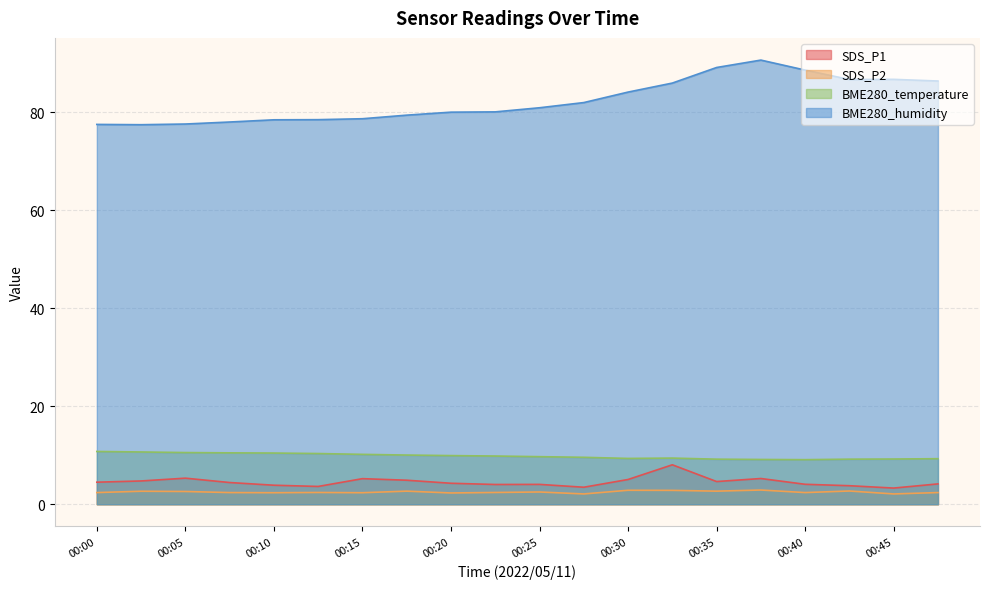

Rank the categories by BME280_humidity value from highest to lowest.

00:37, 00:35, 00:40, 00:45, 00:42, 00:47, 00:32, 00:30, 00:27, 00:25, 00:22, 00:20, 00:18, 00:15, 00:13, 00:10, 00:08, 00:05, 00:00, 00:03